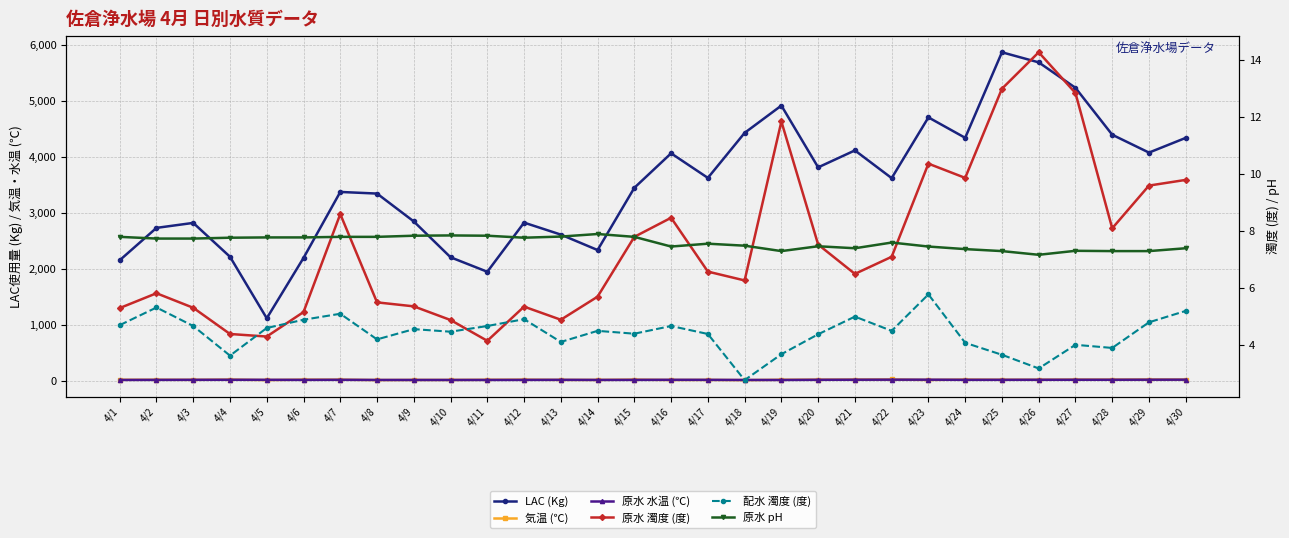

Where is the first local minimum for 気温 (℃)?

4/3